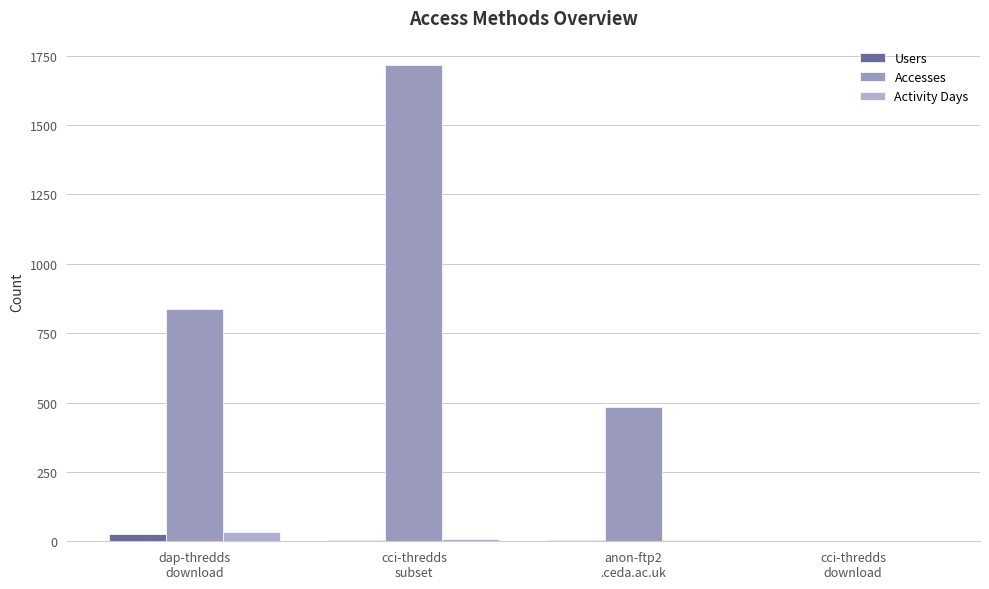

What position from the right is cci-thredds
subset?

3